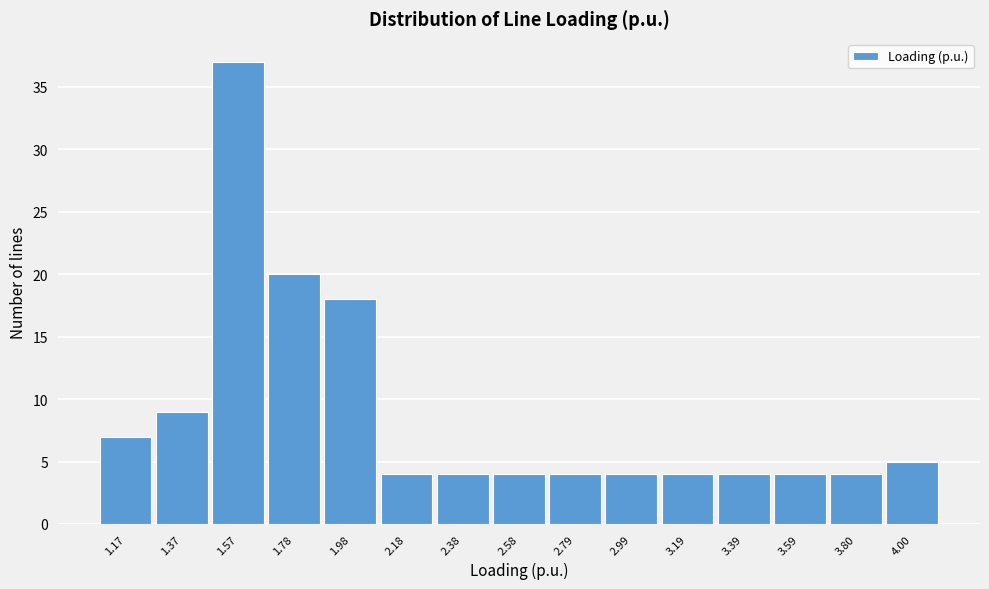

Reading left to right, list every bar in this chart as the range it spans on the x-axis followed by its height. Neither the bar edges nor the heights are printed on the chart, so give them approximately, as read against the axes.

1.05 to 1.25: 7
1.25 to 1.45: 9
1.45 to 1.70: 37
1.70 to 1.90: 20
1.90 to 2.10: 18
2.10 to 2.30: 4
2.30 to 2.50: 4
2.50 to 2.70: 4
2.70 to 2.90: 4
2.90 to 3.10: 4
3.10 to 3.30: 4
3.30 to 3.50: 4
3.50 to 3.70: 4
3.70 to 3.90: 4
3.90 to 4.10: 5